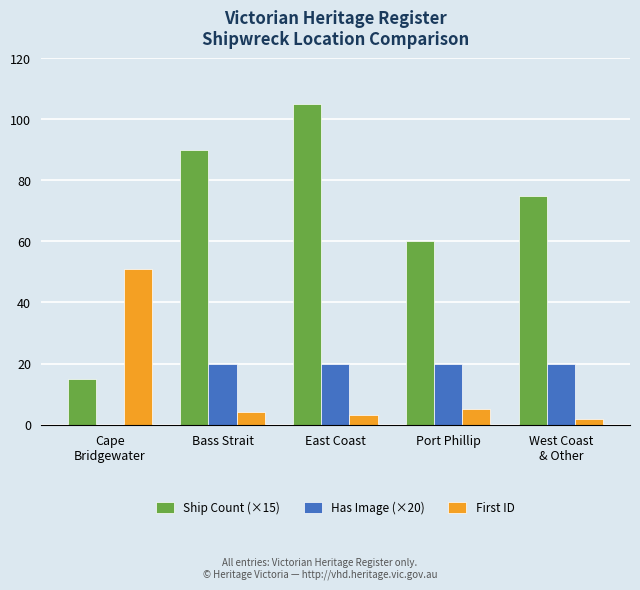

Which label corresponds to the largest value in the chart?

East Coast